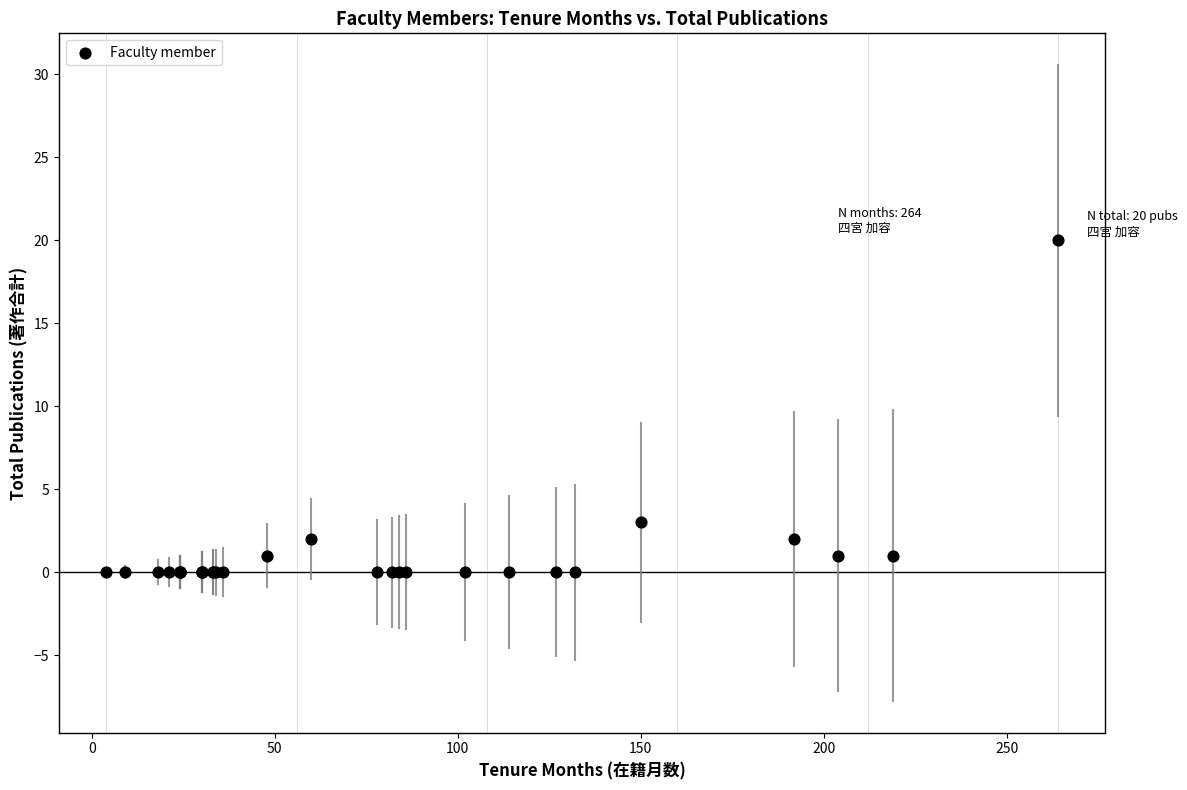

What Y value in the scatter plot is closest to 10?

3